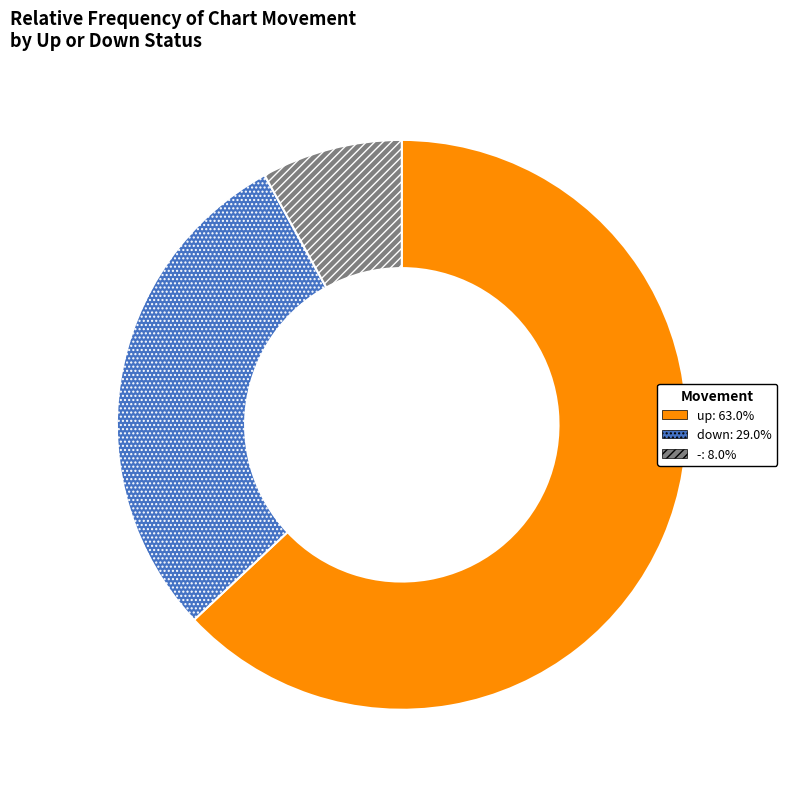

True or false: up accounts for 63% of the total.

True